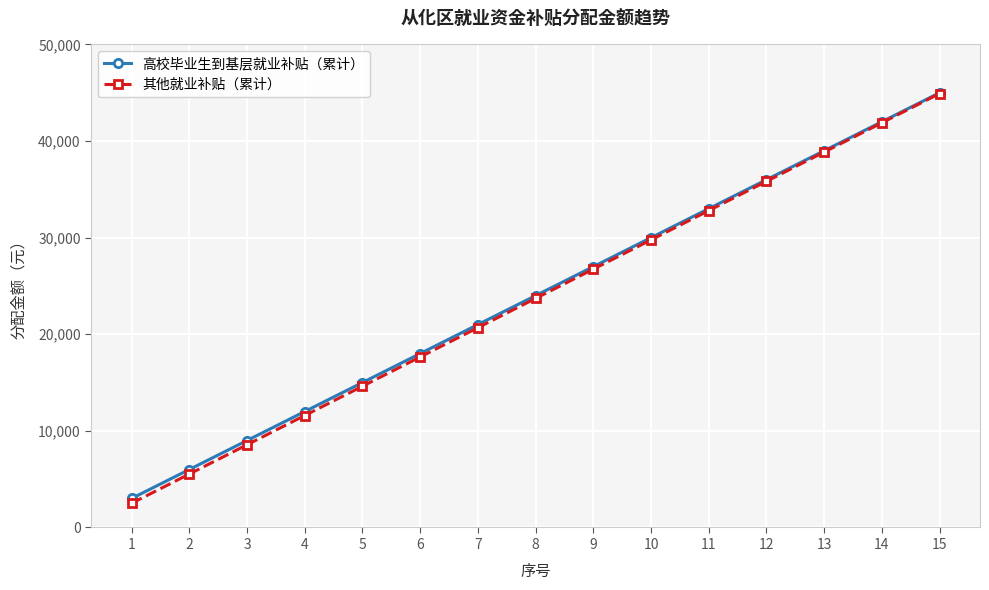

What is the spread (max minus min) of values at 6?

350